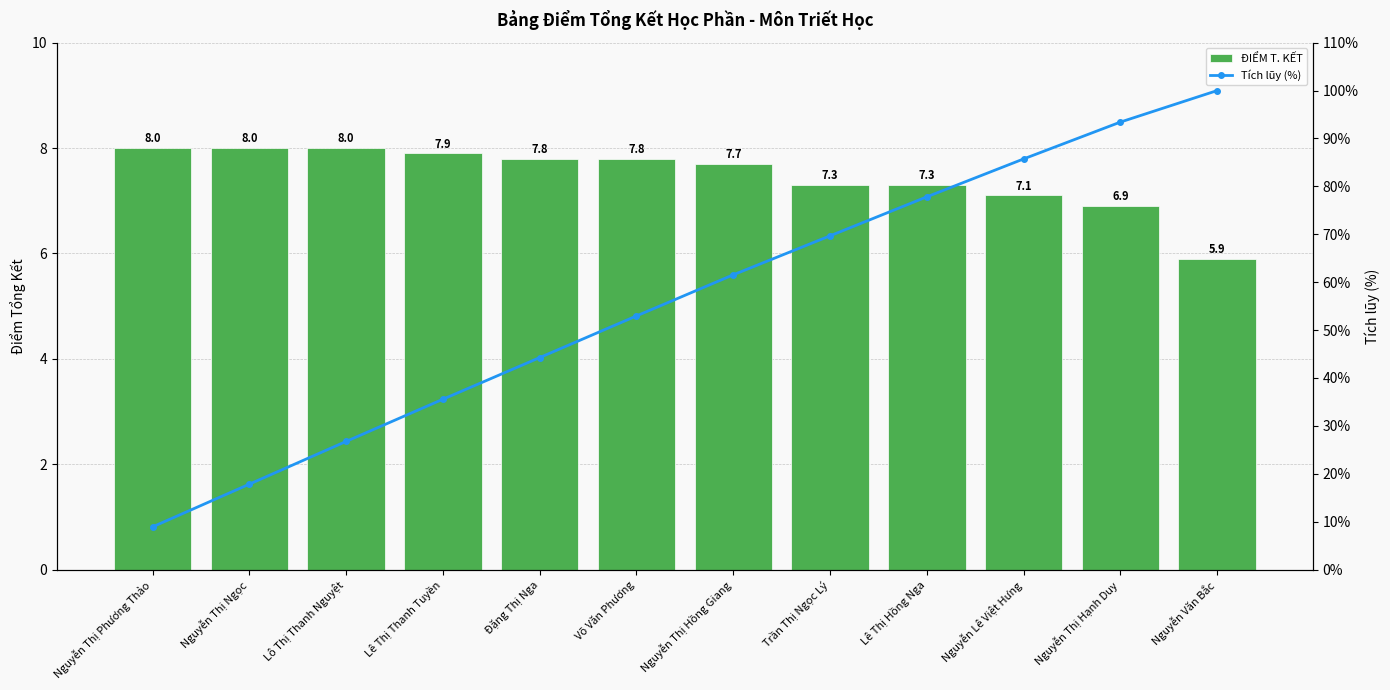

Reading left to right, what are all the values shown in this chart?

ĐIỂM T. KẾT: 8.0	8.0	8.0	7.9	7.8	7.8	7.7	7.3	7.3	7.1	6.9	5.9
Tích lũy (%): 8.9	17.8	26.8	35.6	44.3	53.0	61.5	69.7	77.8	85.7	93.4	100.0